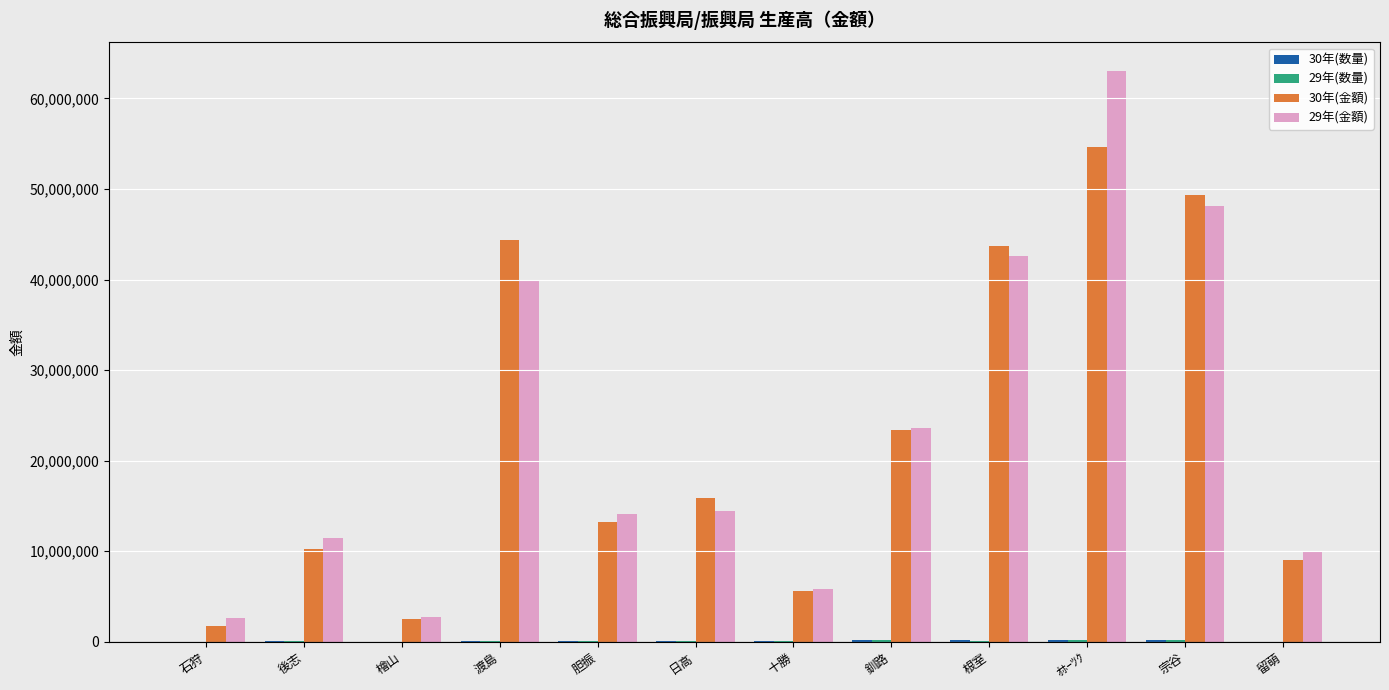

At which category is the sum across all series the highest?

ｵﾎｰﾂｸ